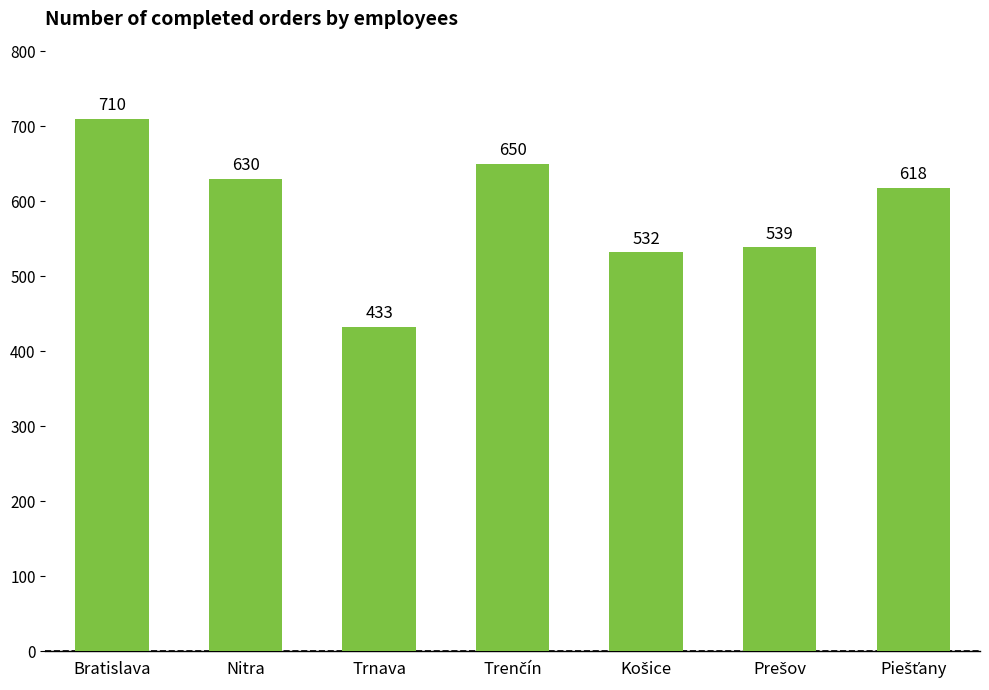

What is the value of the 6th bar from the left?

539